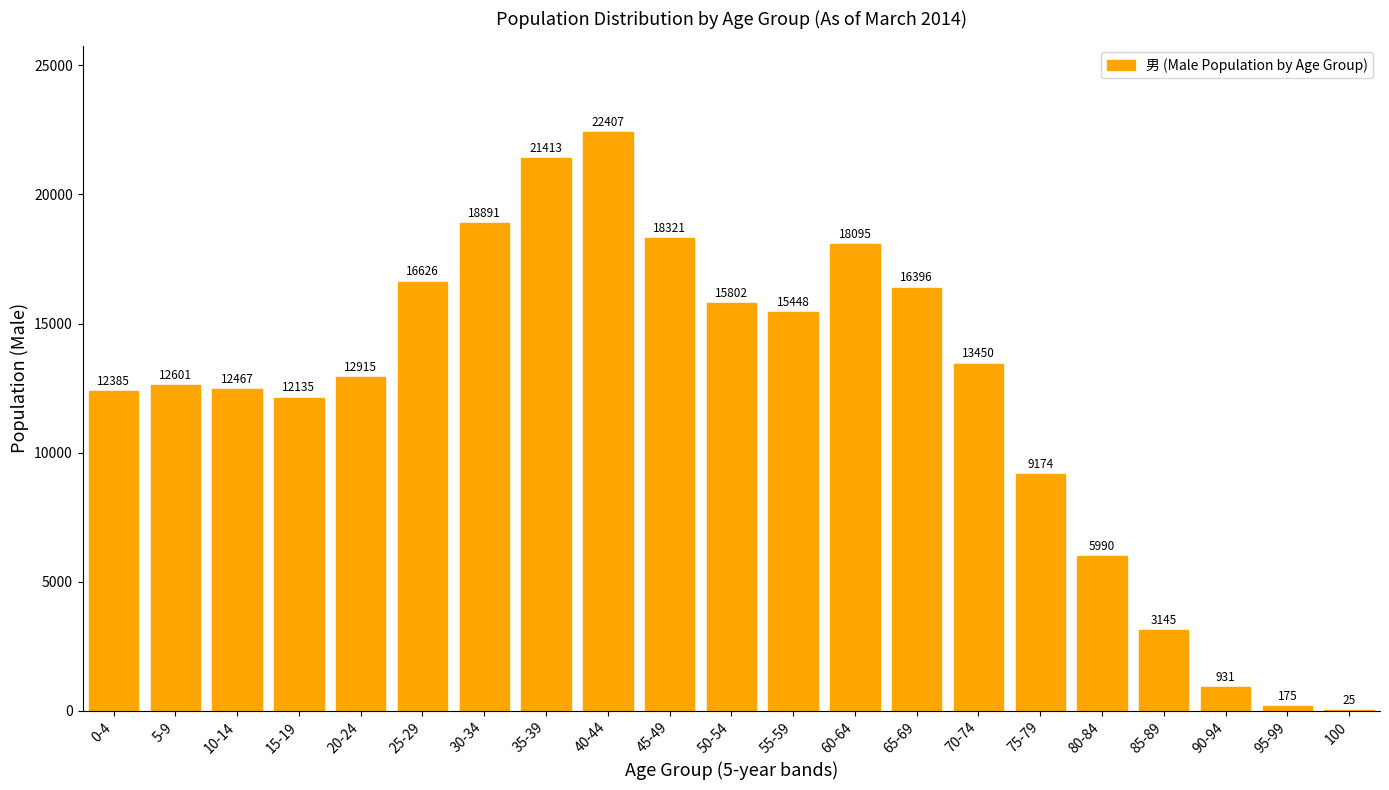

Reading right to left, list all the values displayed in this chart.

100=25	95-99=175	90-94=931	85-89=3145	80-84=5990	75-79=9174	70-74=13450	65-69=16396	60-64=18095	55-59=15448	50-54=15802	45-49=18321	40-44=22407	35-39=21413	30-34=18891	25-29=16626	20-24=12915	15-19=12135	10-14=12467	5-9=12601	0-4=12385